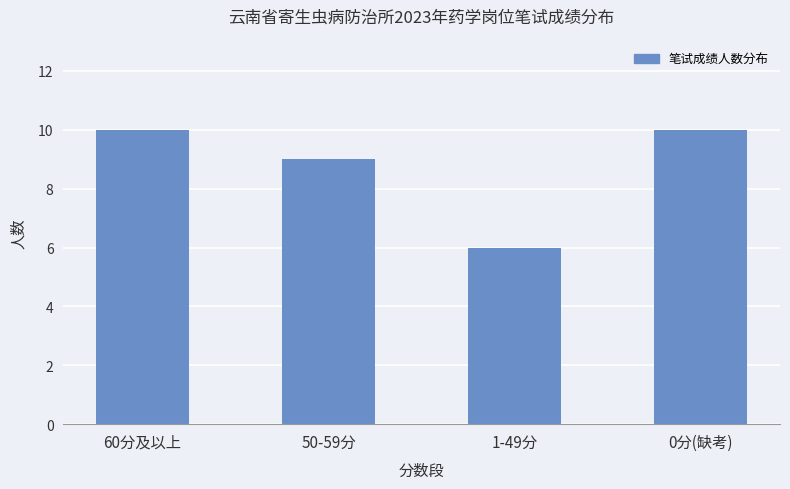

What is the difference between the second highest and second lowest values?

1